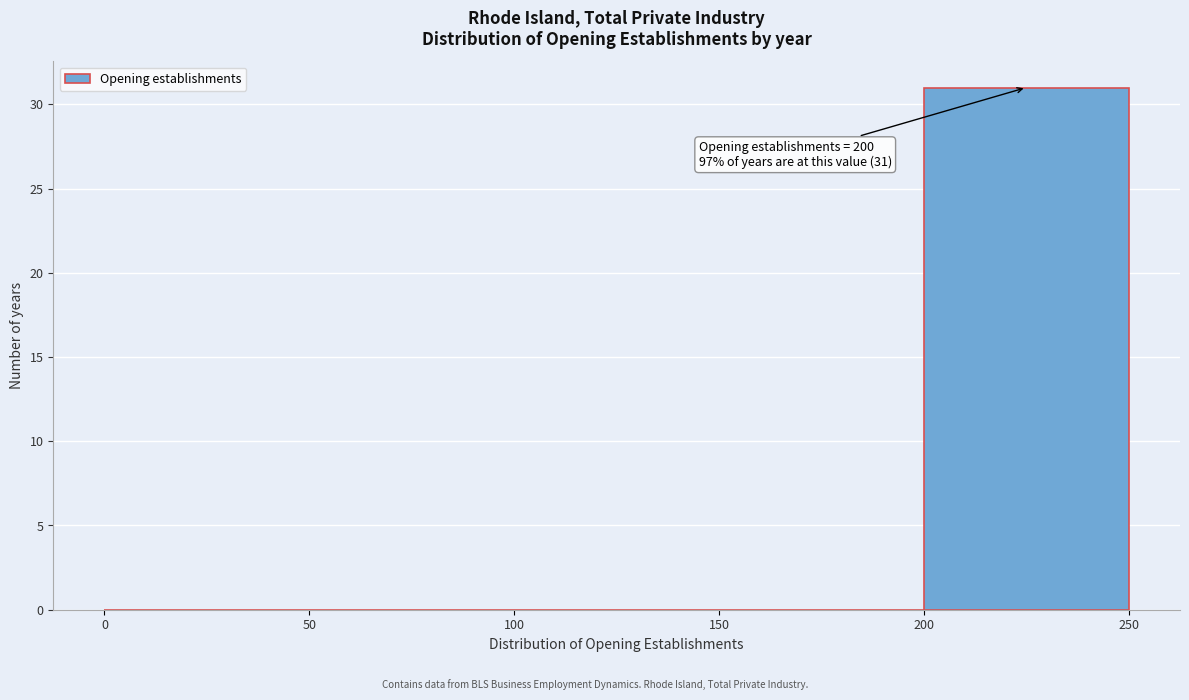

Which range on the x-axis has the tallest bar?

200 to 250